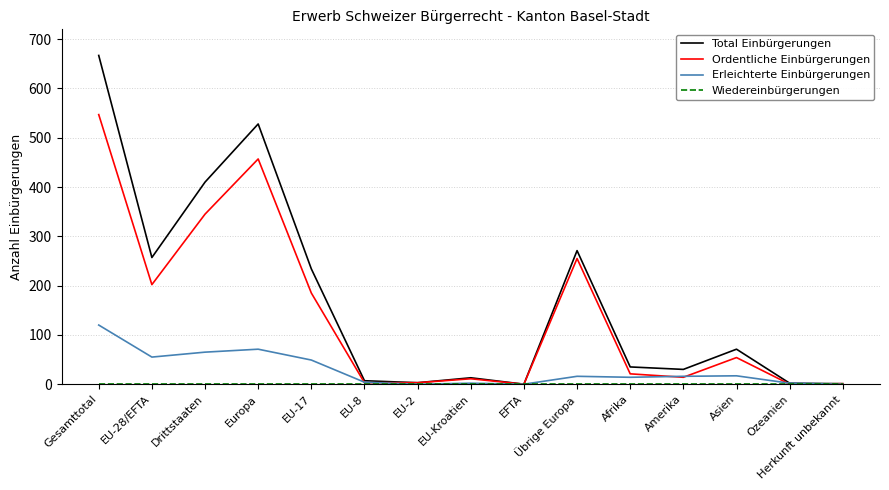

The Ordentliche Einbürgerungen series shows 547 at Gesamttotal. True or false?

True